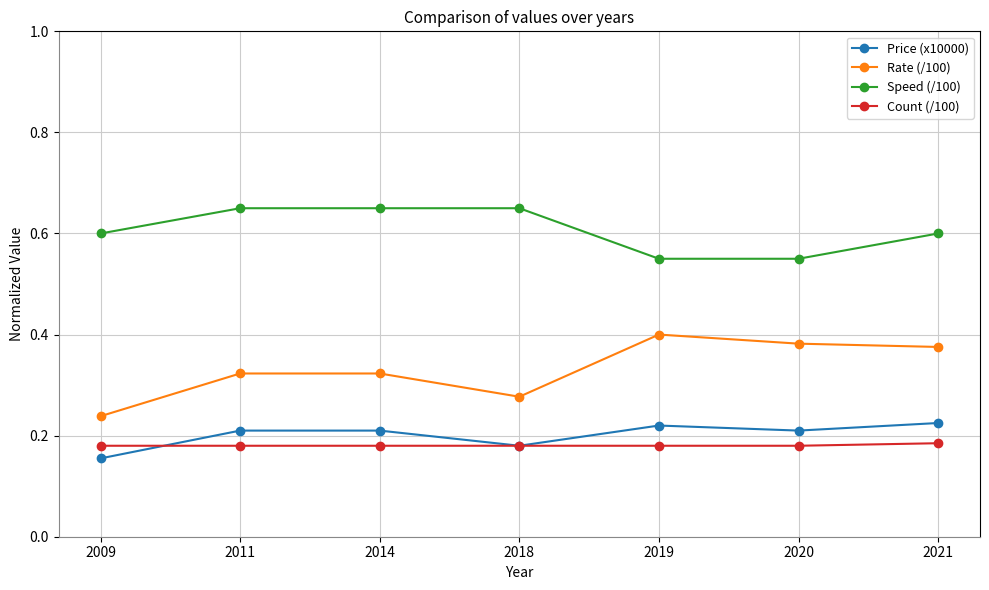

How many lines are shown in the chart?

4